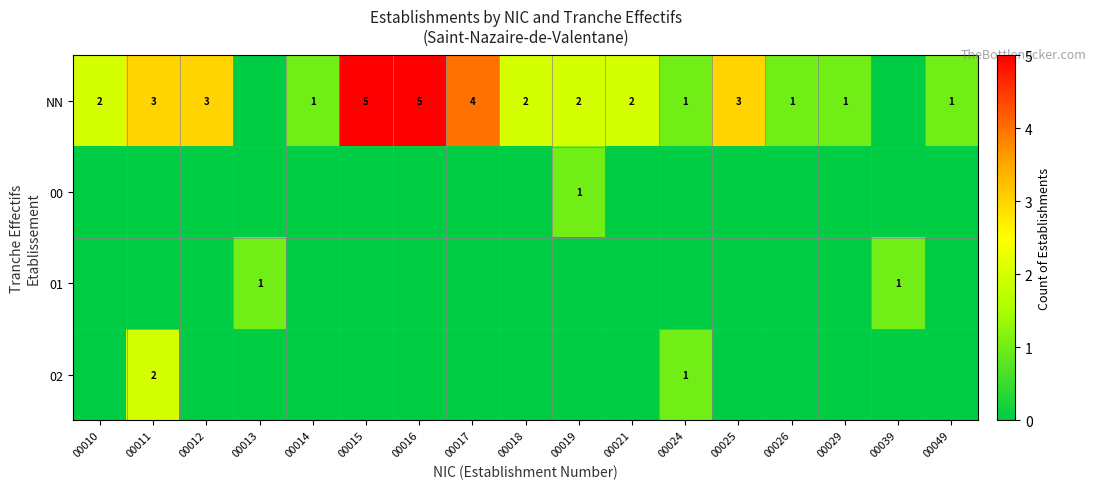

True or false: NN has a value of 2 at 00018.

True